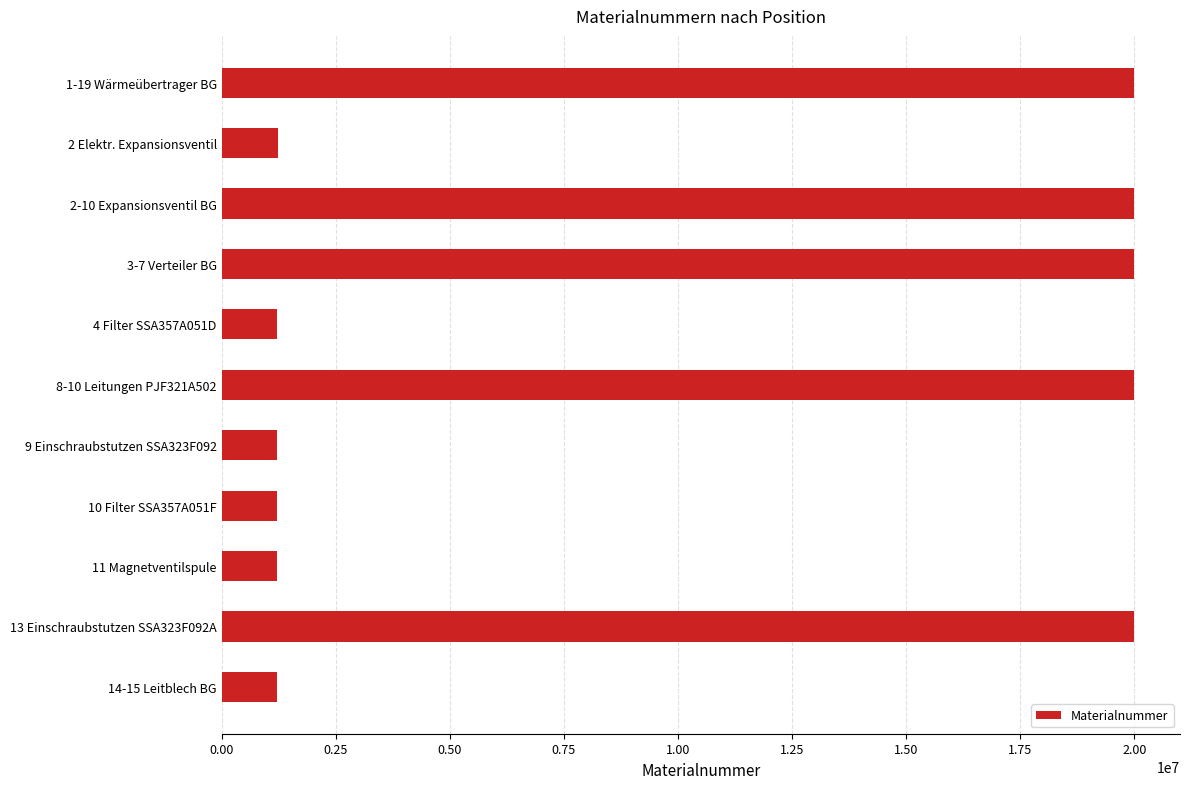

What is the ratio of the value at 13 Einschraubstutzen SSA323F092A to the value at 4 Filter SSA357A051D?

16.4